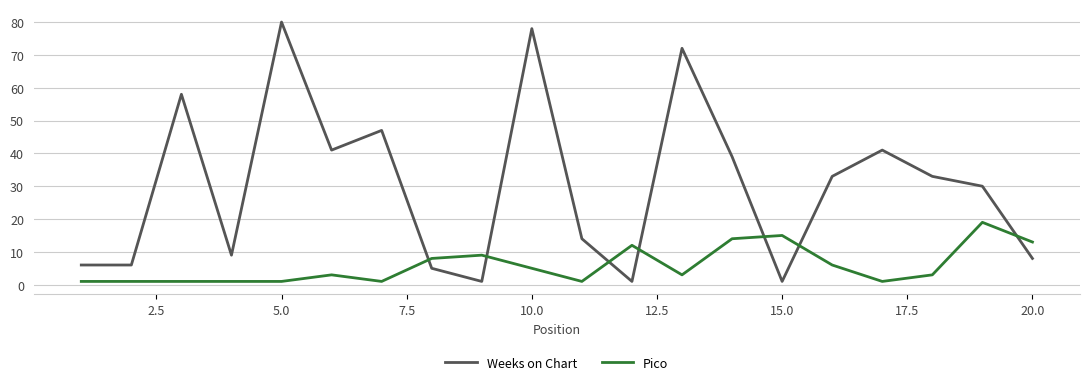

What is the minimum value for Pico?

1